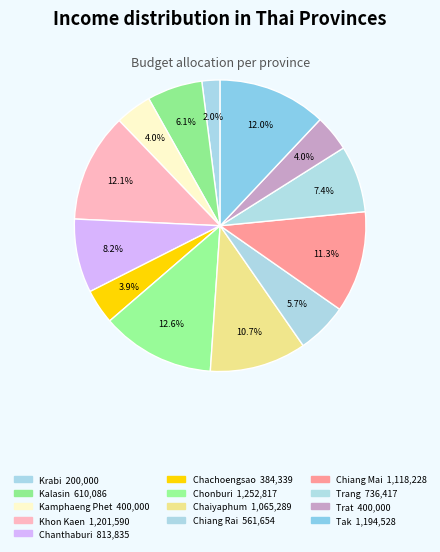

To the nearest percent, what is the average slice percentage?

8%